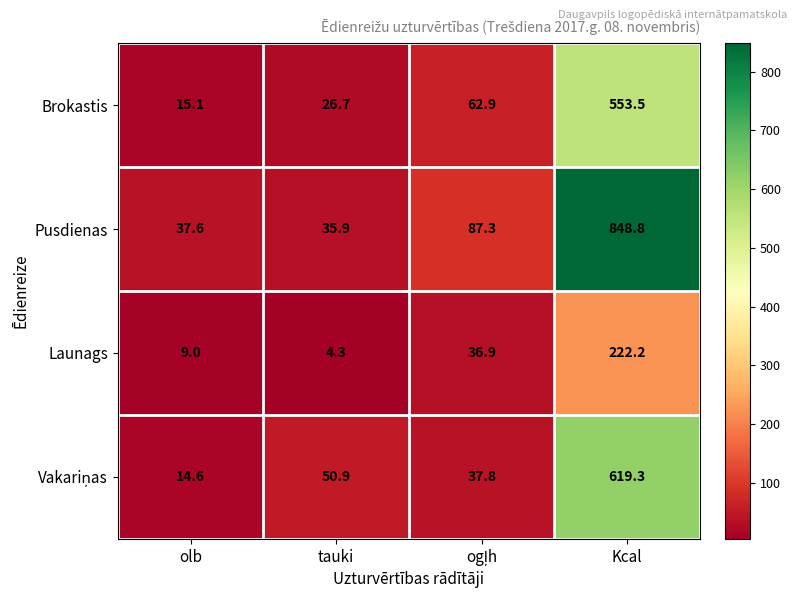

How many series are shown in this chart?

4